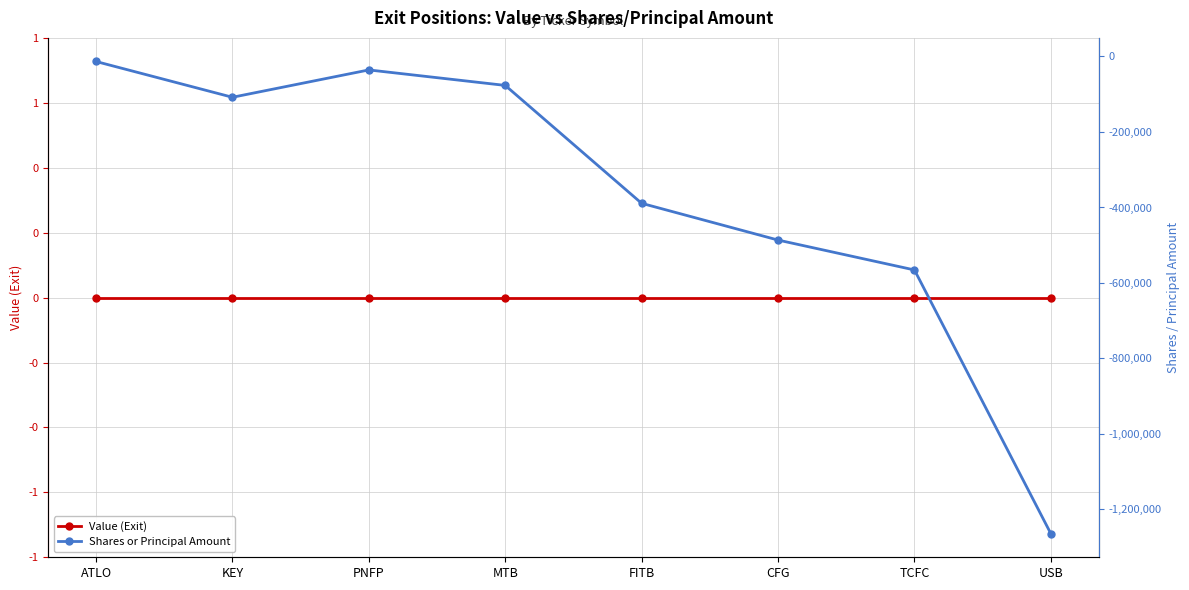

What is the total value across all series at MTB?

-76627